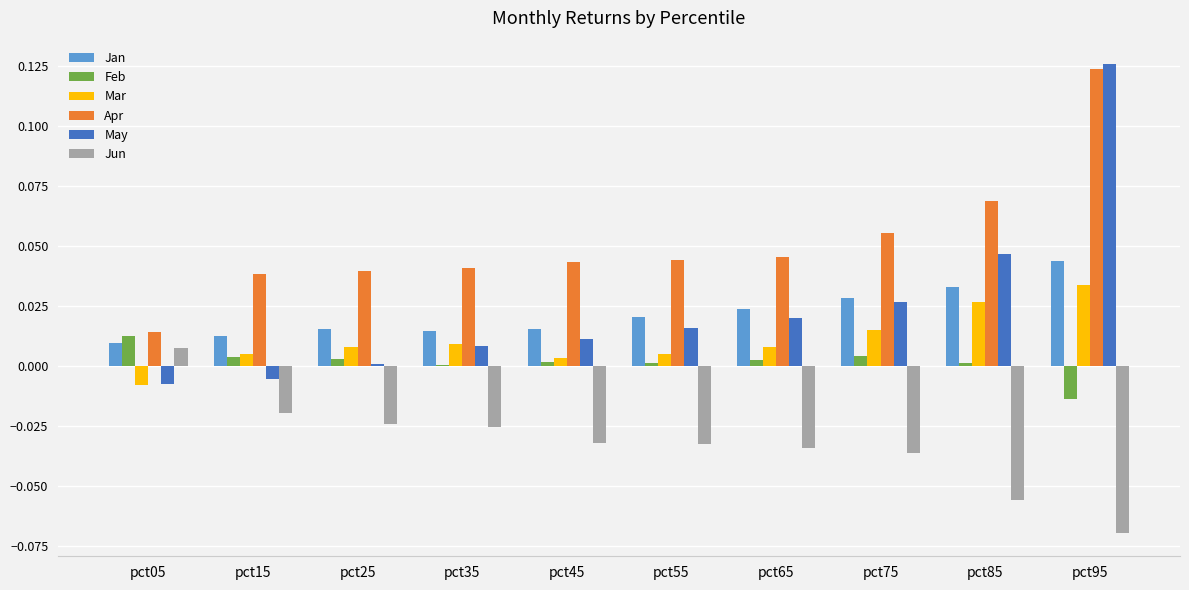

Is it true that Apr equals 0.0 at pct25?

True